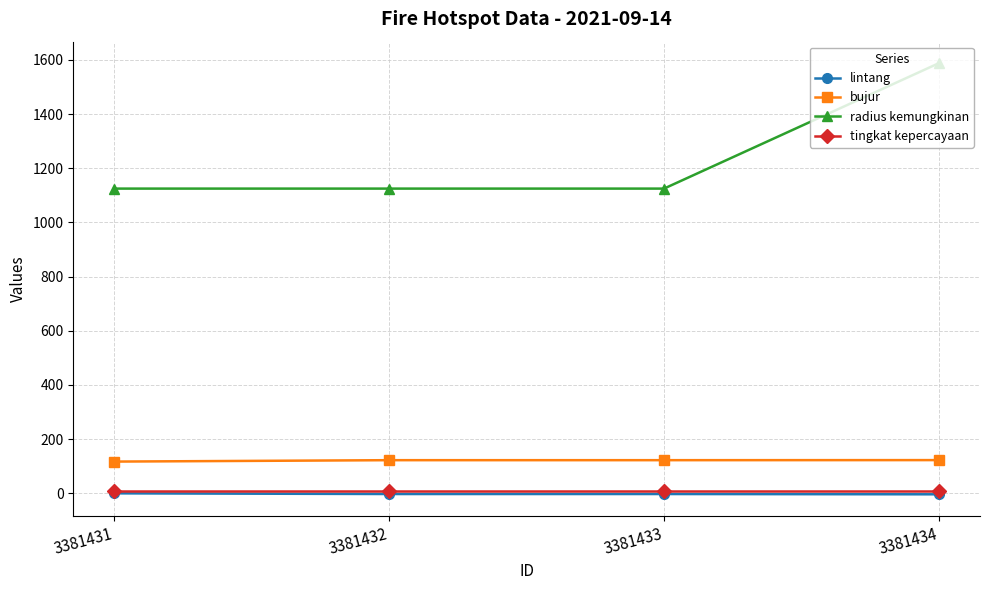

True or false: radius kemungkinan and tingkat kepercayaan cross at least once.

False